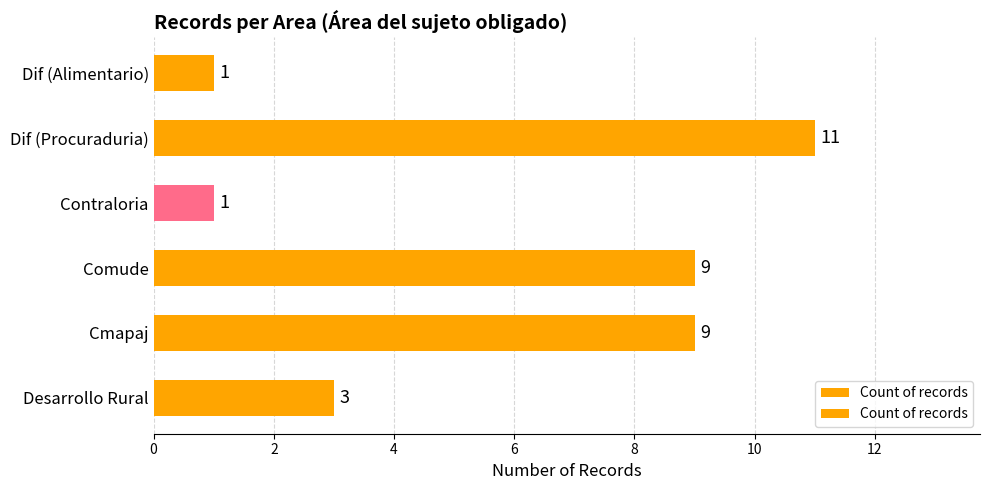

What is the maximum value shown in the chart?

11